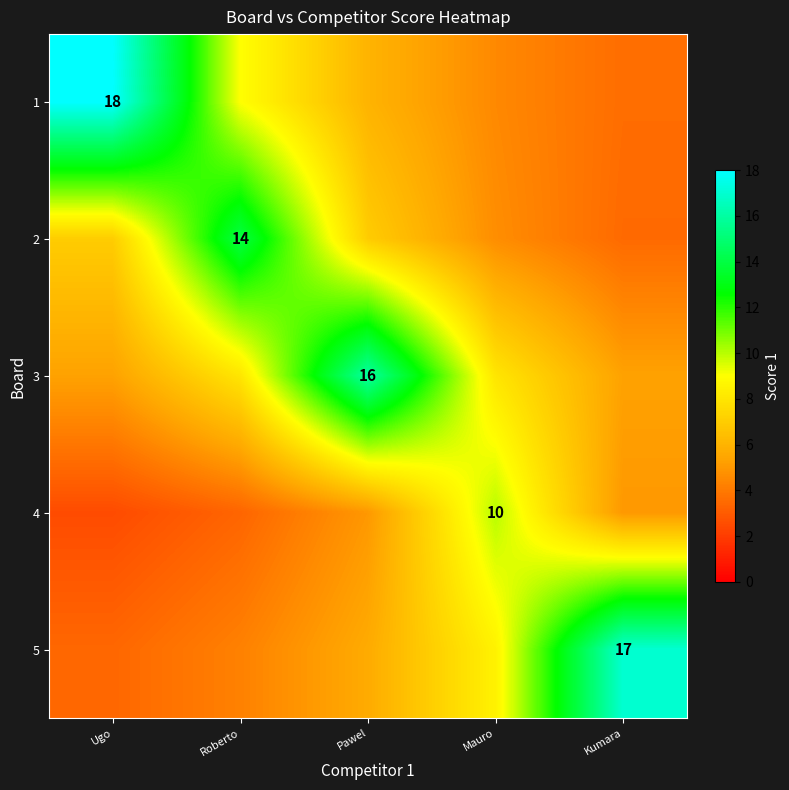

What is the total value across all series at Pawel?

39.7